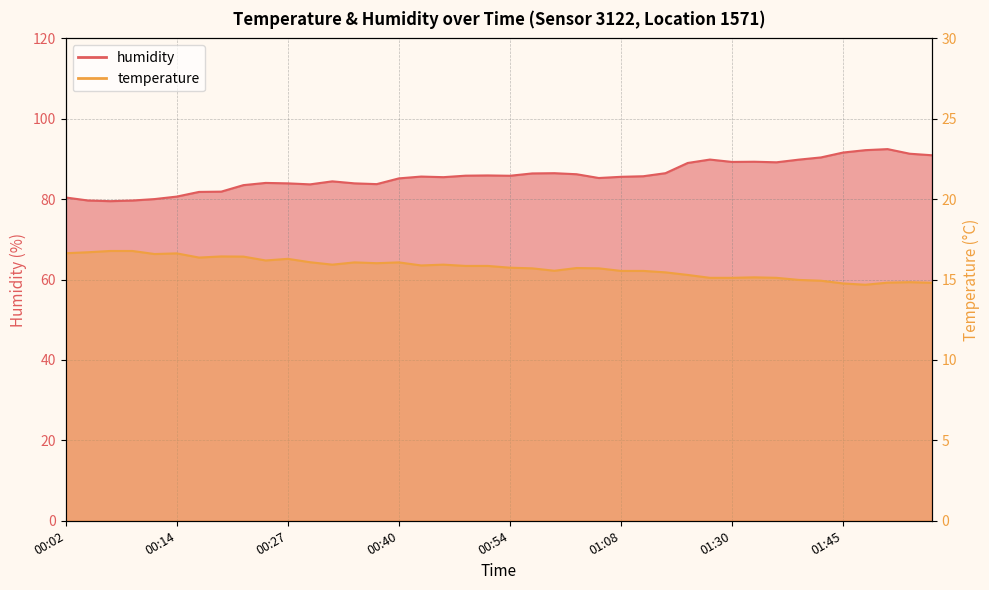

The value of humidity at 00:14 is 105.4. True or false?

False